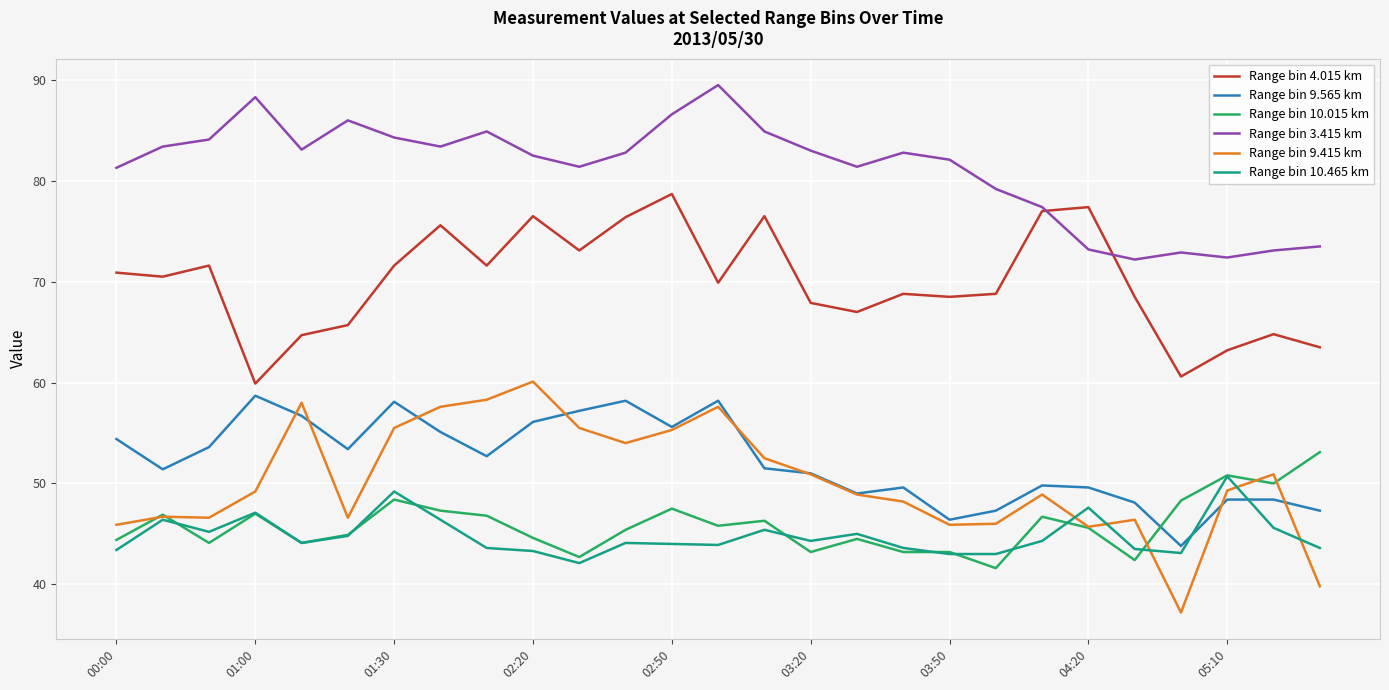

What is the greatest value displayed?

89.5